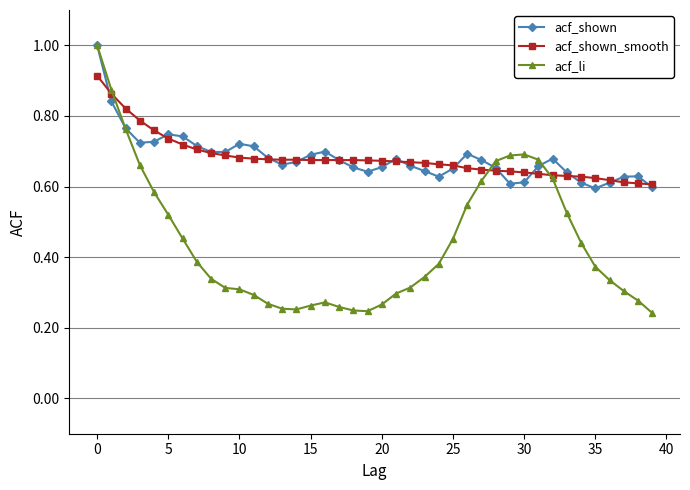

At how many categories does at least one series exceed 0?

40